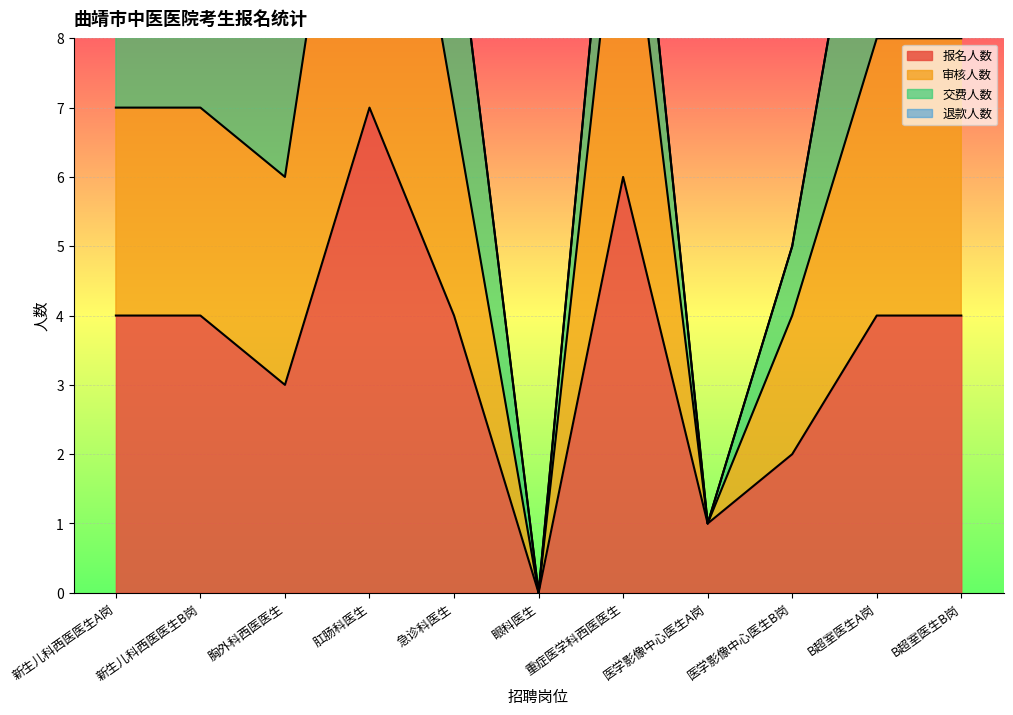

How many data points in 审核人数 are above 7?

4